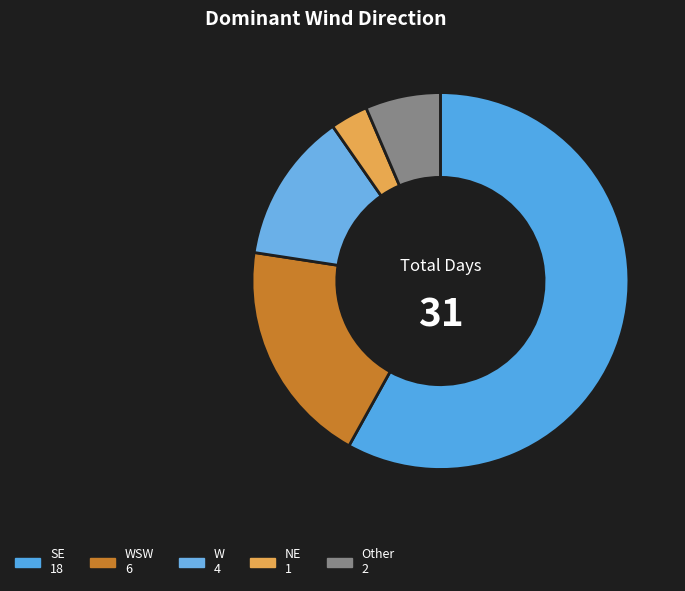

Rank the categories by value from lowest to highest.

NE 1, Other 2, W 4, WSW 6, SE 18